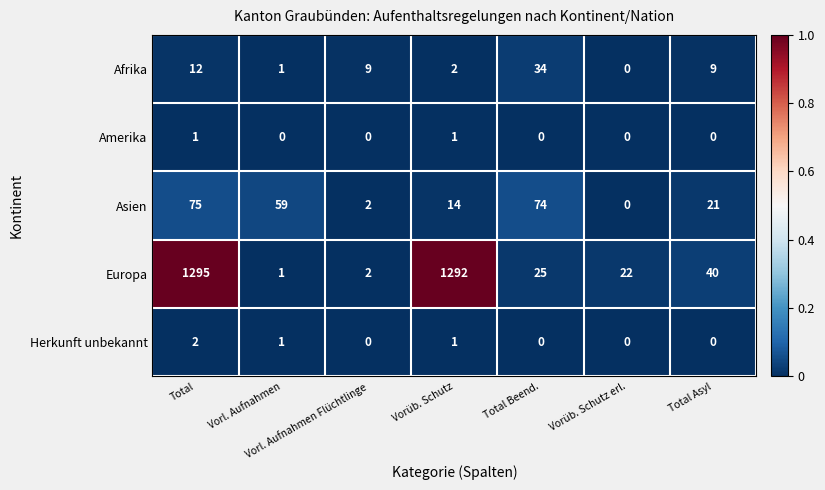

Which category has the highest value in the Afrika series?

Total Beend.